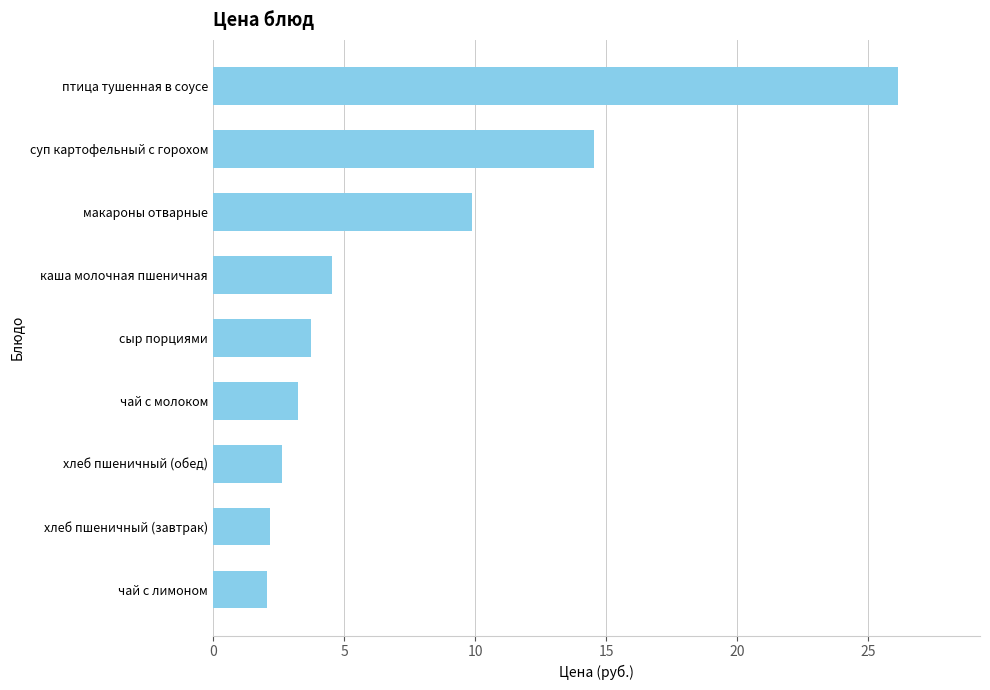

Read the value at суп картофельный с горохом.

14.5